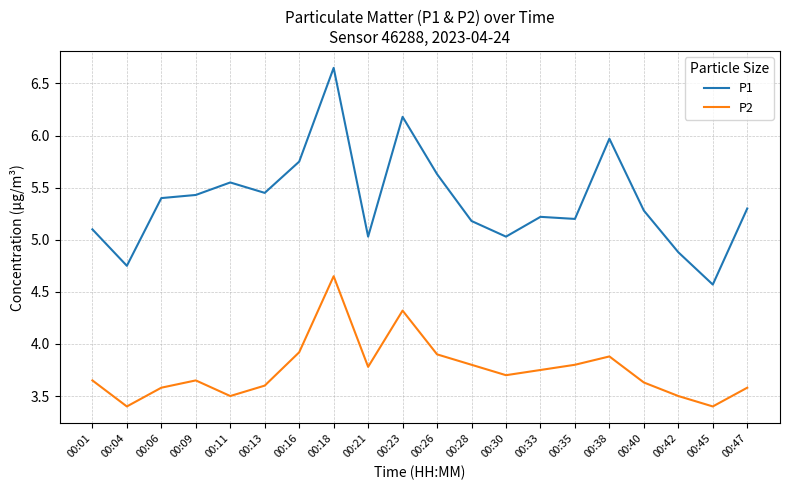

True or false: P1 has more than 0 points higher than both neighbors.

True